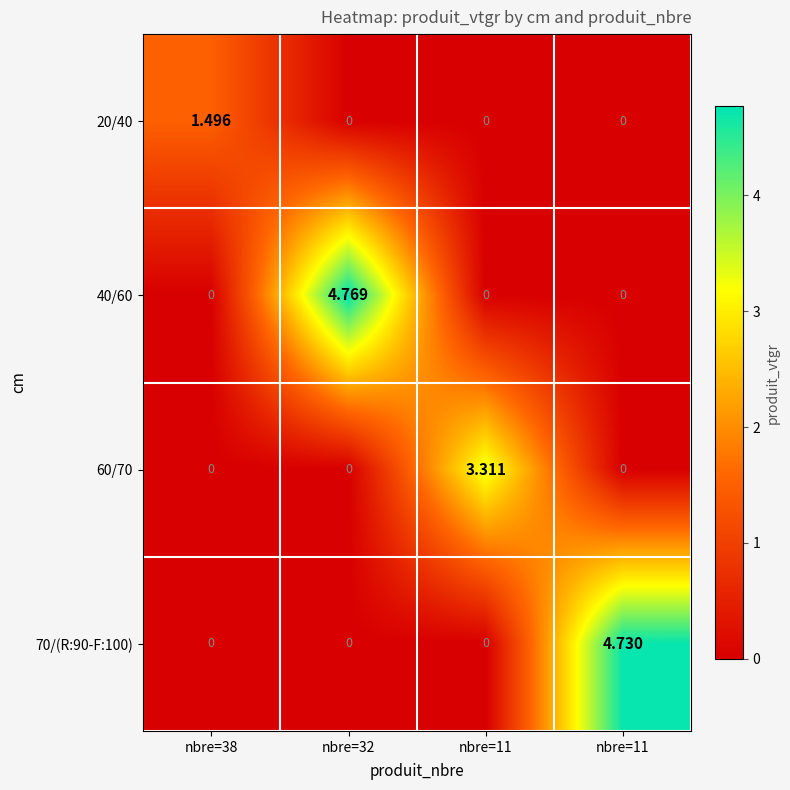

Count the number of categories in the chart.

4